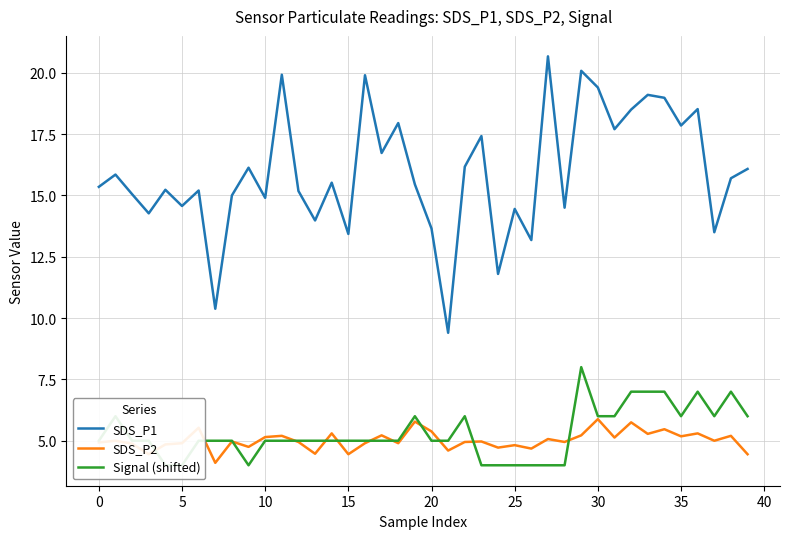

What is the highest value of the SDS_P2 series?

5.9